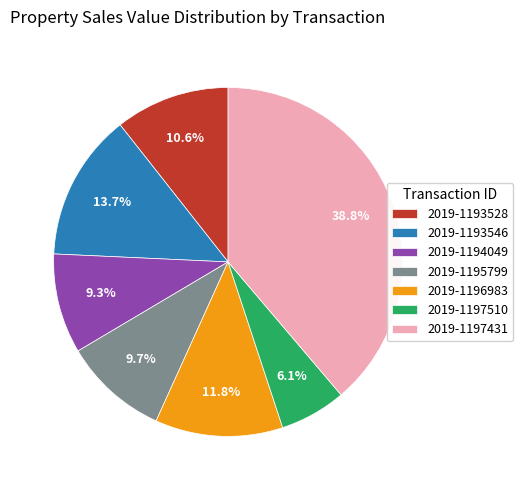

To the nearest percent, what percentage of the pie is 2019-1193546?

14%